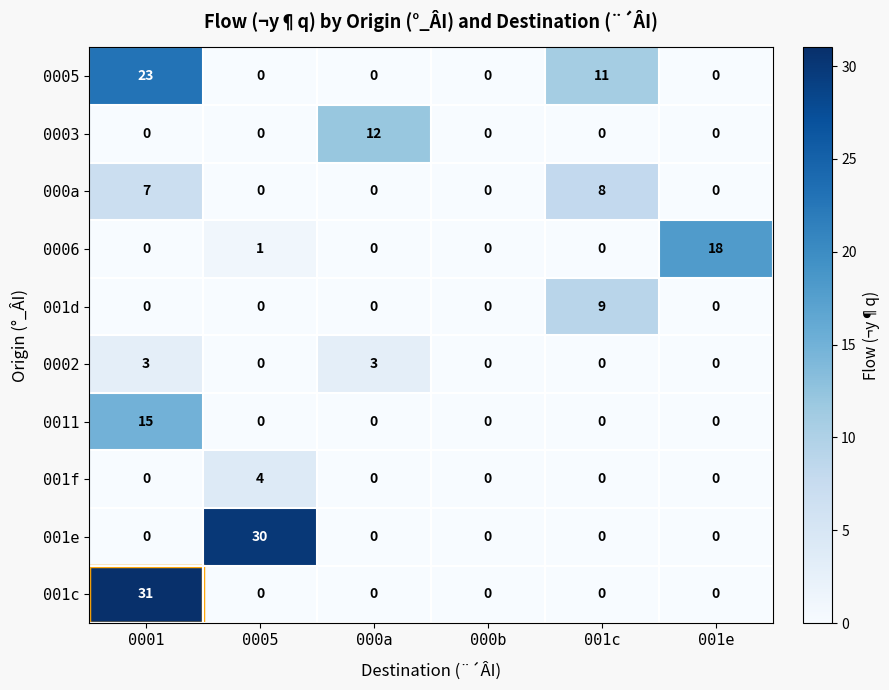

At which category is the sum across all series the highest?

0001